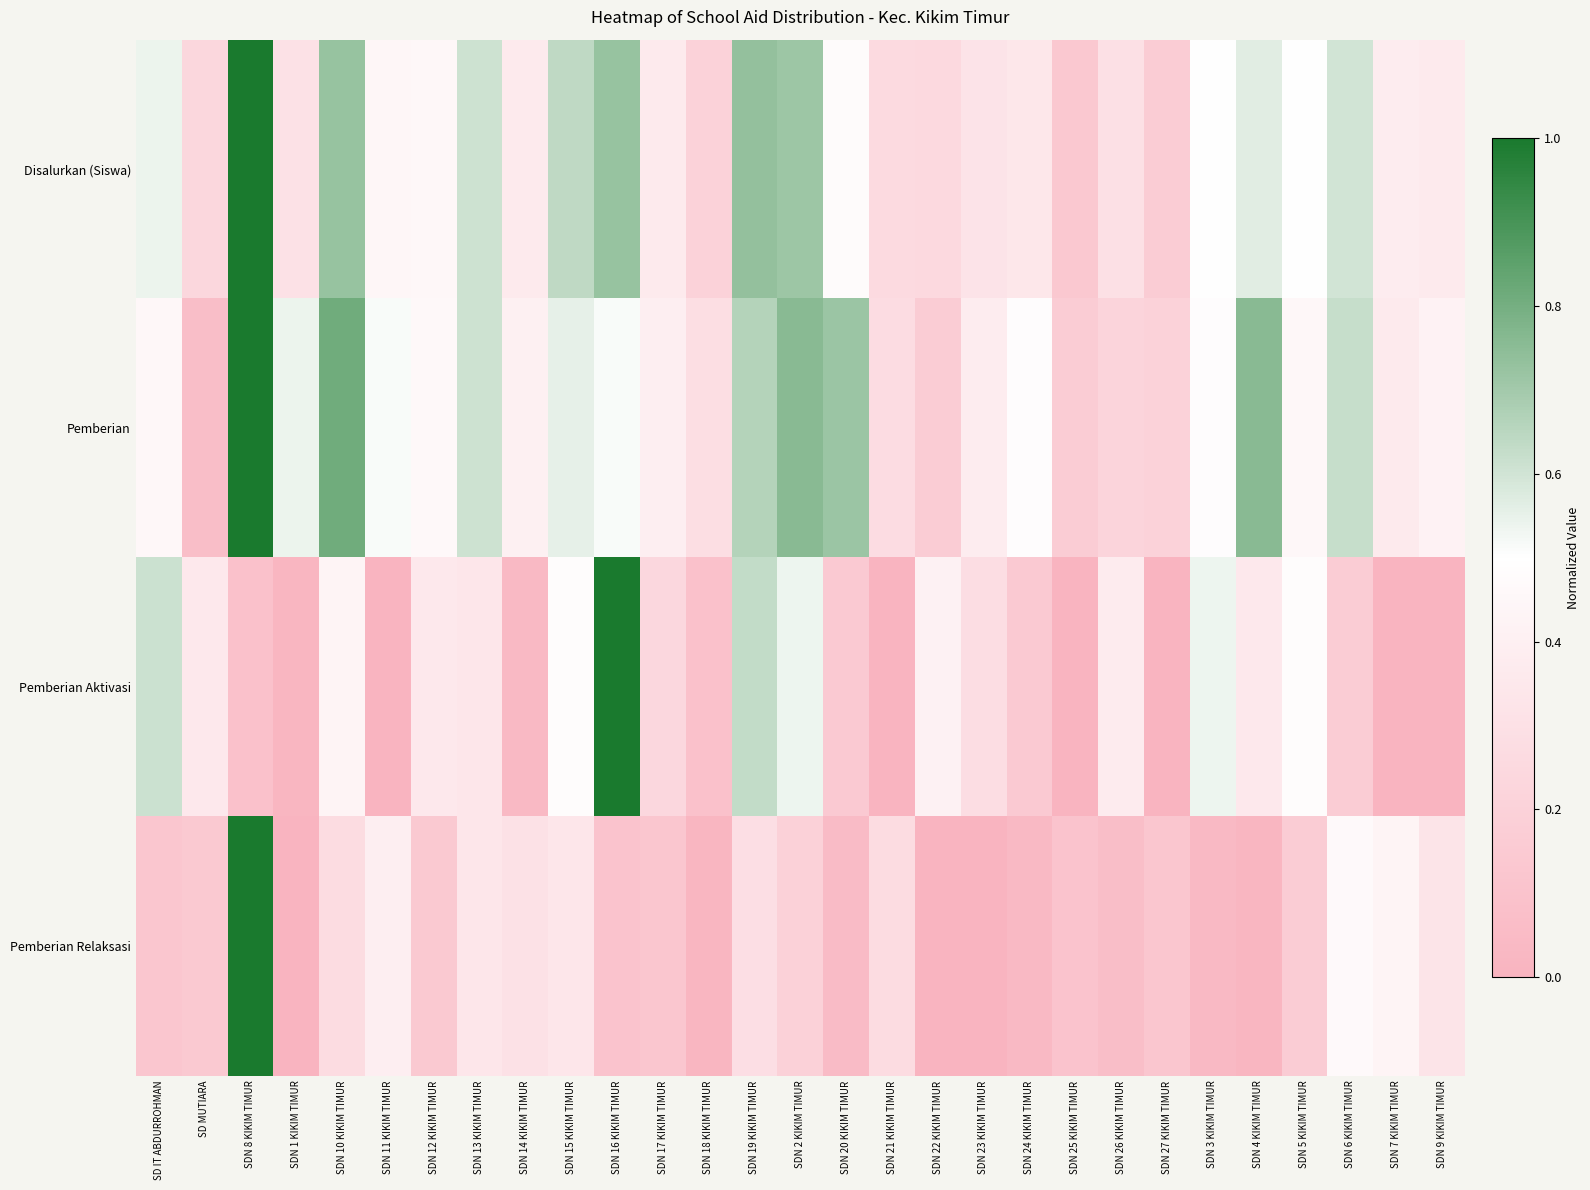

At how many categories does at least one series exceed 0?

29